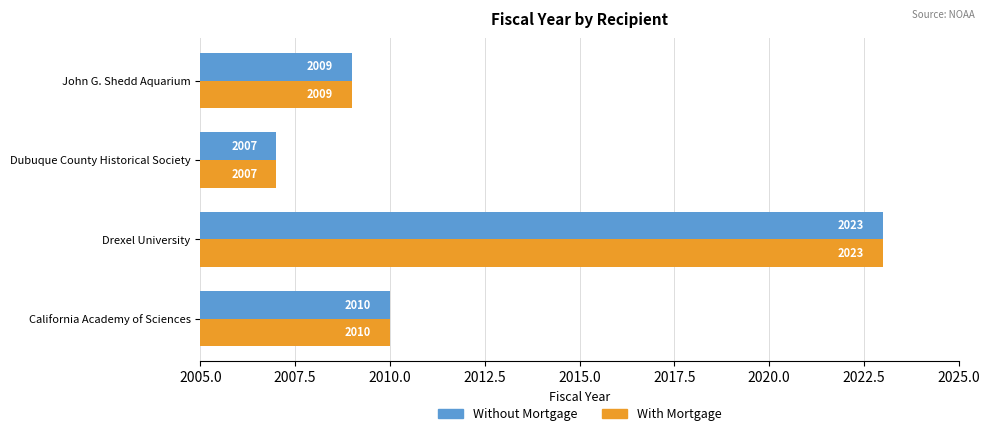

The Without Mortgage series shows 403 at California Academy of Sciences. True or false?

False